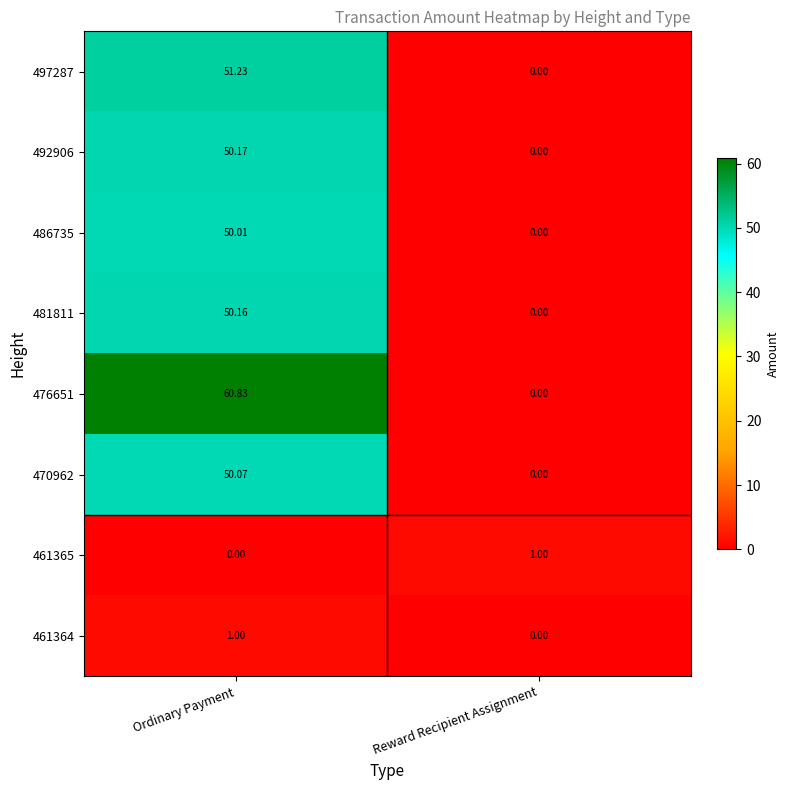

At how many categories does at least one series exceed 38?

1